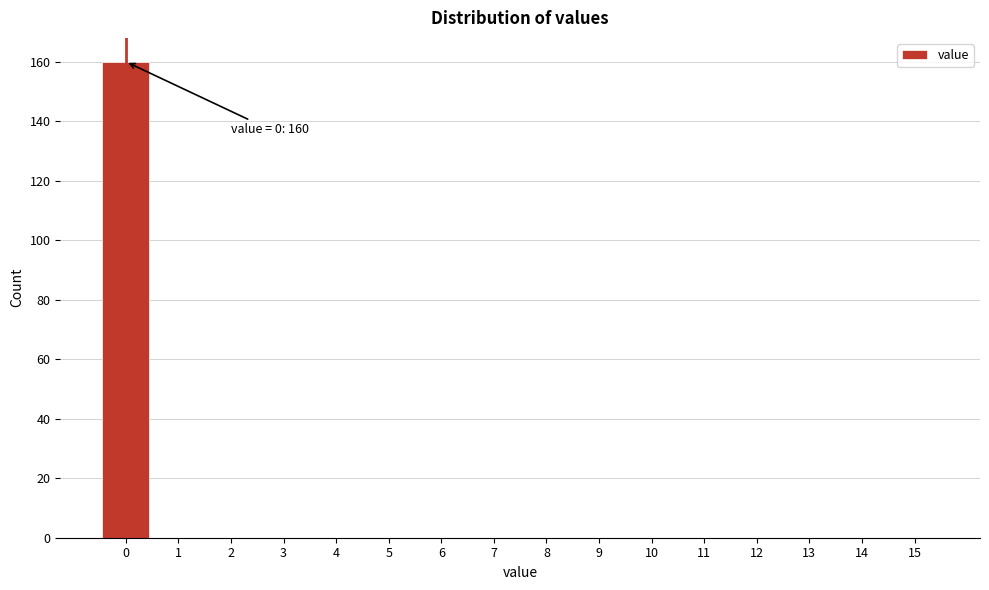

Which range on the x-axis has the tallest bar?

-0.5 to 0.5